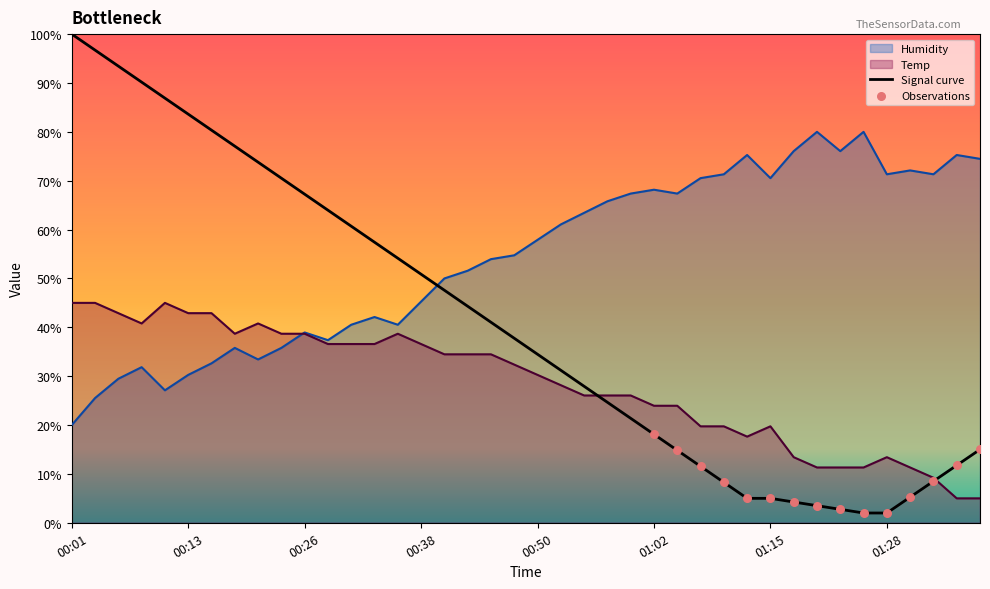

What is the total value across all series at 01:09?

91.1